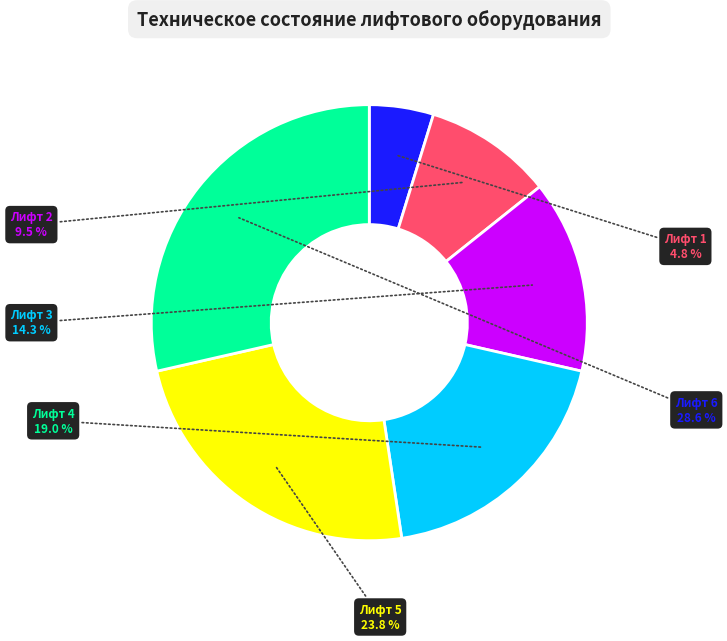

Which category has the biggest portion of the pie?

Лифт 6